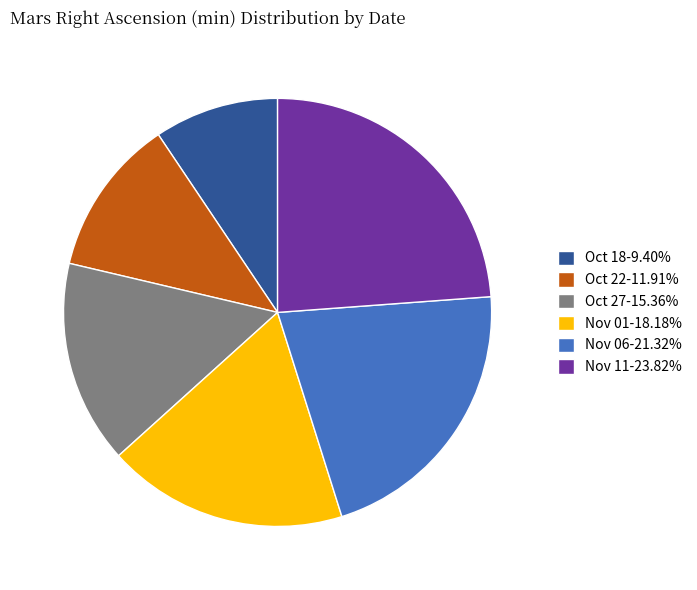

Does Oct 27-15.36% account for over 50% of the chart?

No